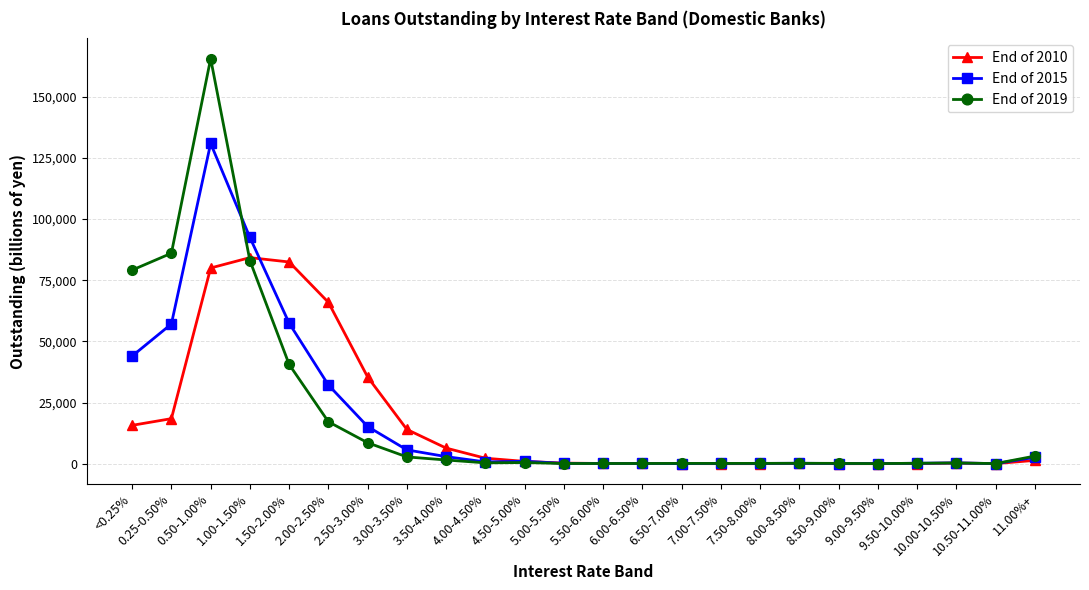

True or false: End of 2015 has a value of 181 at 5.50-6.00%.

True